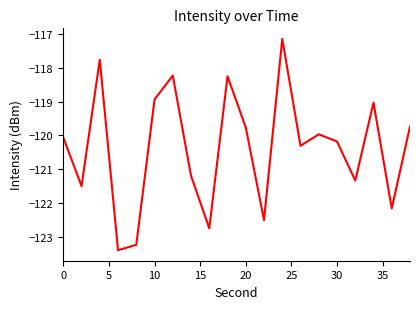

What is the difference between the maximum and minimum values?

6.2